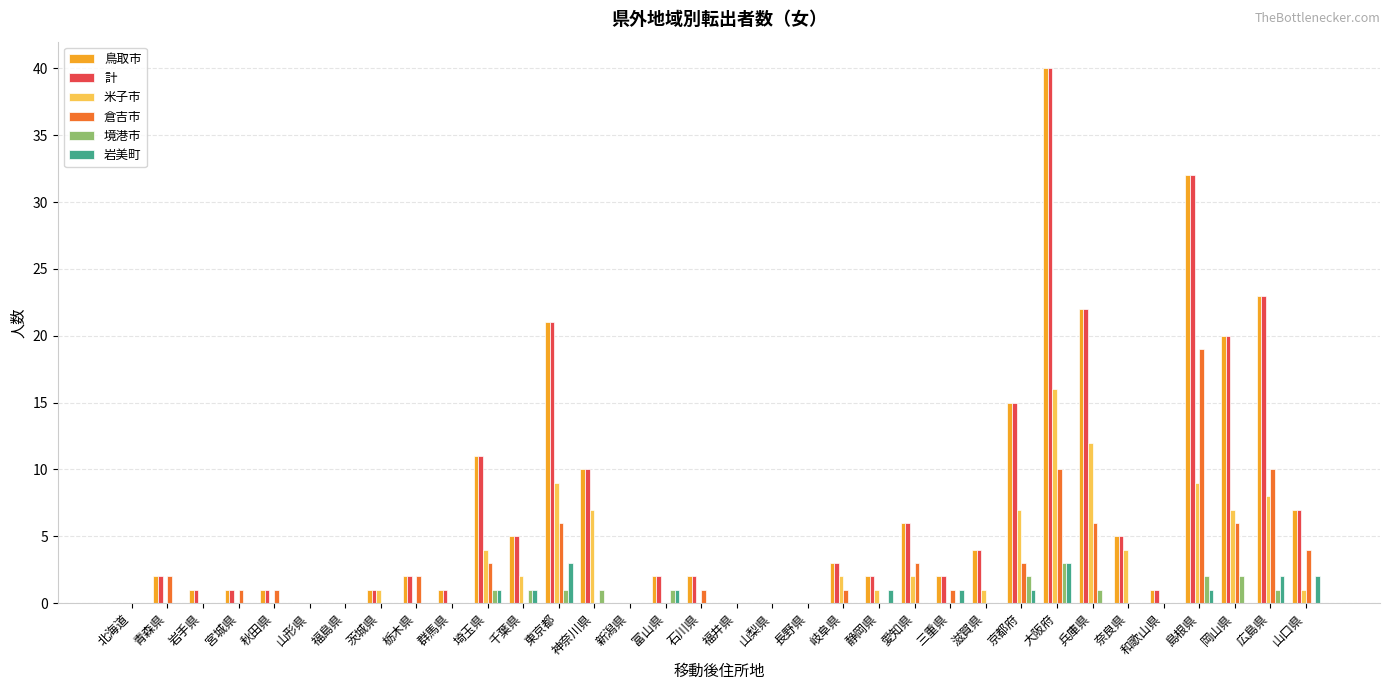

Which label corresponds to the largest value in the chart?

大阪府